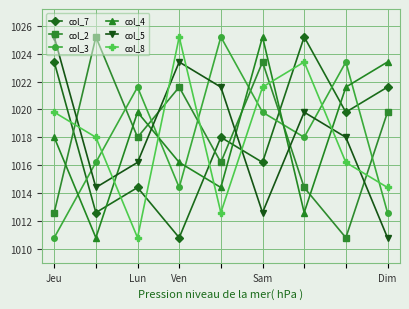

What is the maximum value for col_8?

1025.2